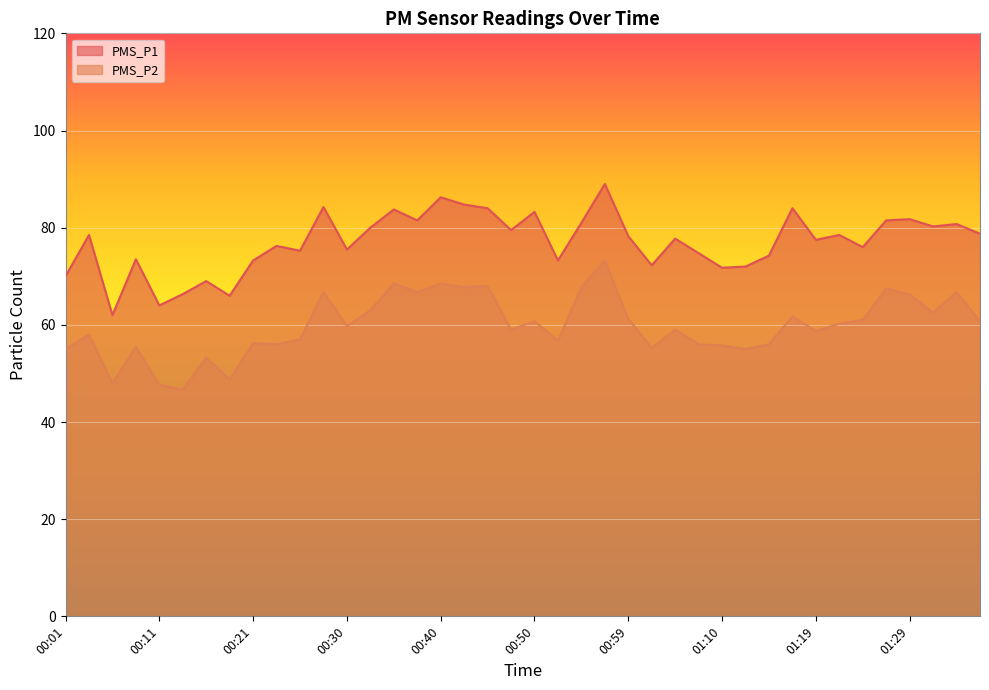

How many lines are shown in the chart?

2